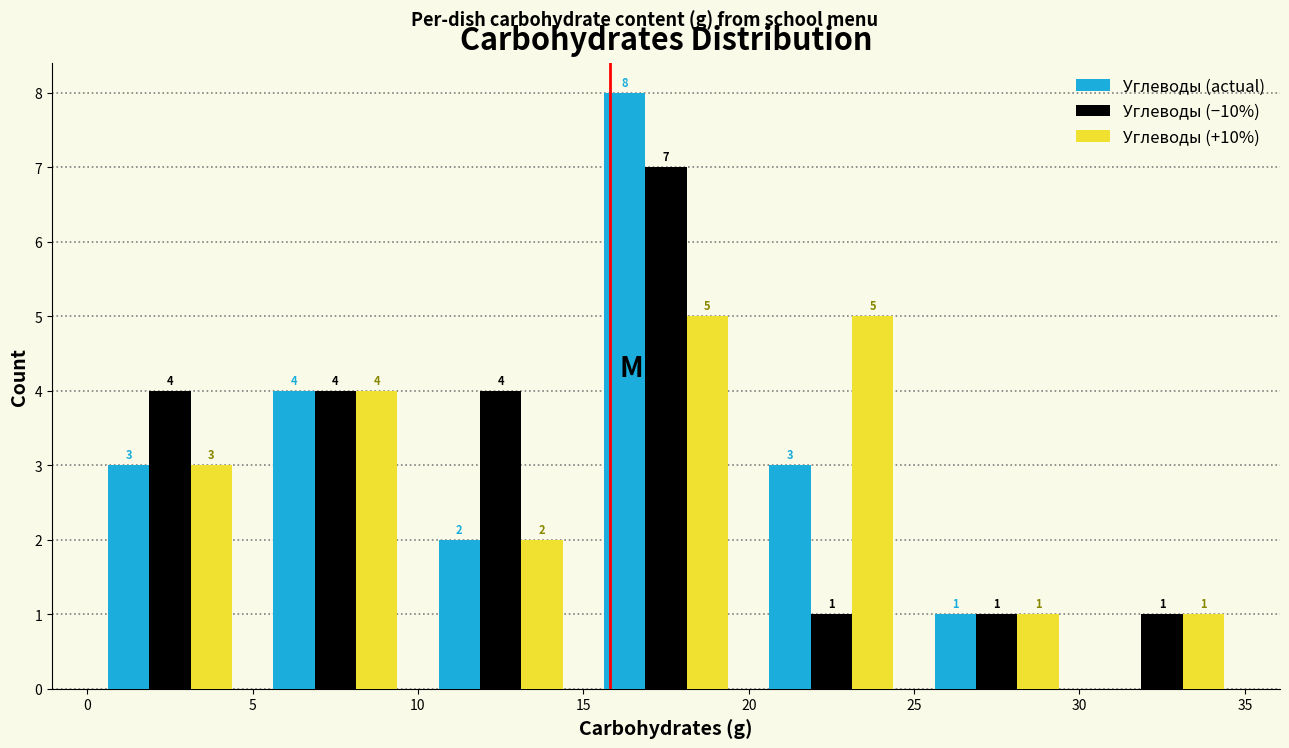

In the Углеводы (−10%) series, which range on the x-axis has the tallest bar?

15 to 20